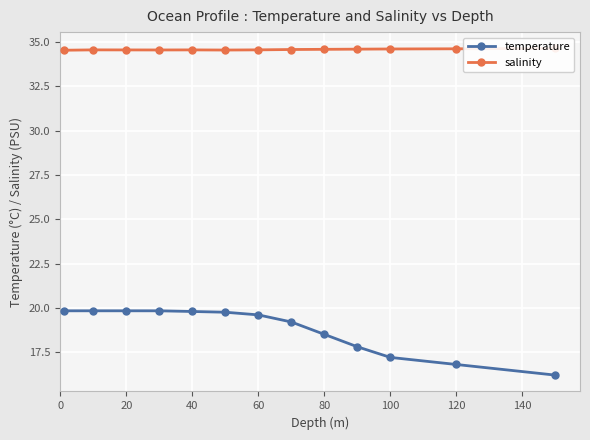

The temperature series shows 16.8 at 120. True or false?

True